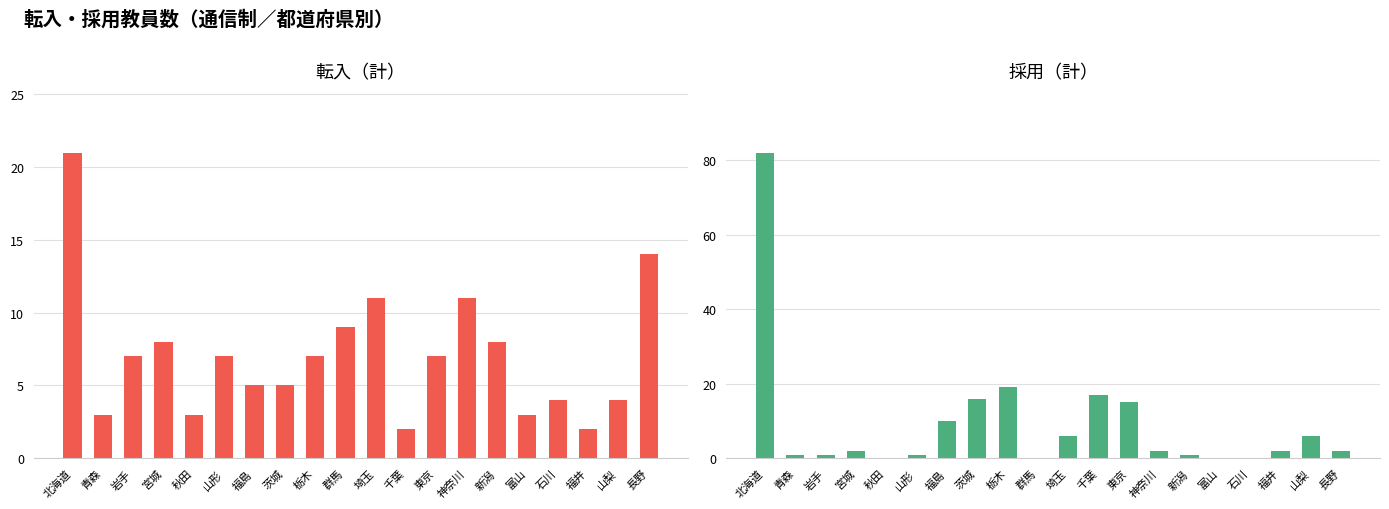

How many groups of bars are there?

20